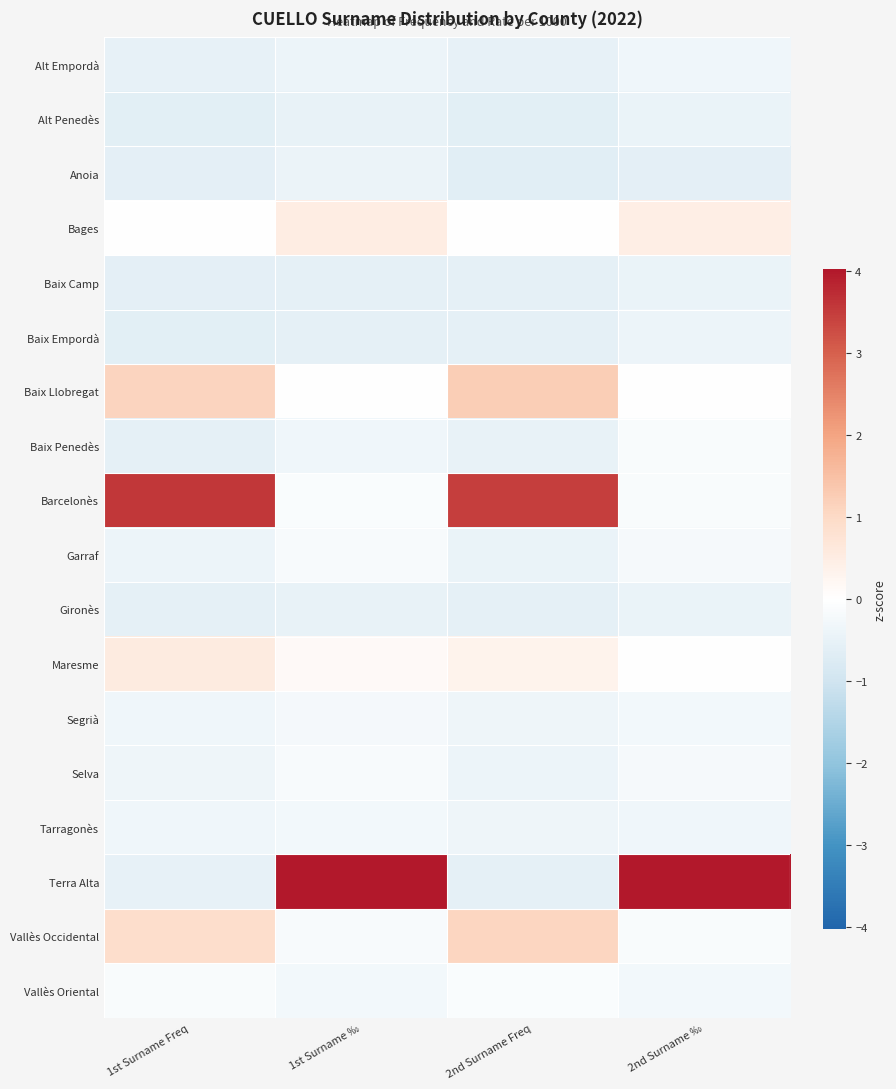

At how many categories does at least one series exceed 0?

4